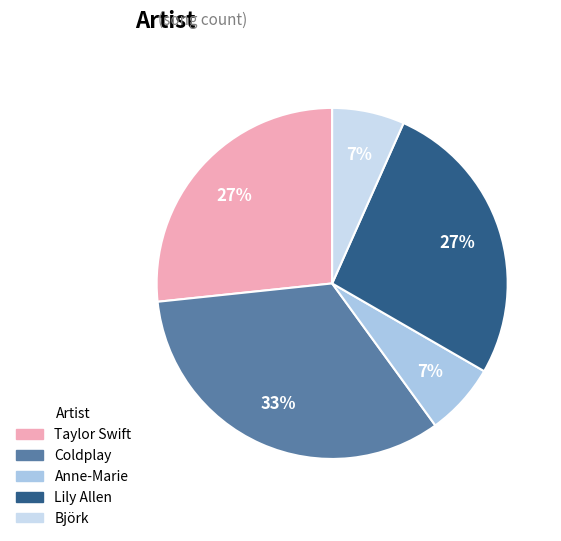

What percentage is NOT represented by Anne-Marie?

93.3%